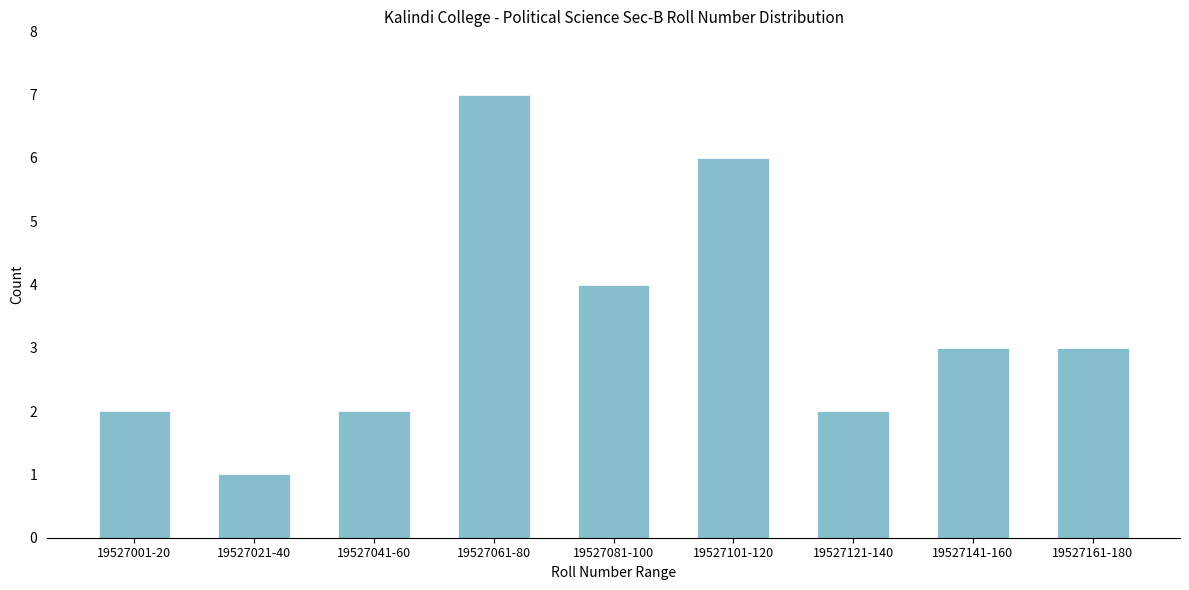

Reading right to left, list all the values displayed in this chart.

19527161-180=3	19527141-160=3	19527121-140=2	19527101-120=6	19527081-100=4	19527061-80=7	19527041-60=2	19527021-40=1	19527001-20=2